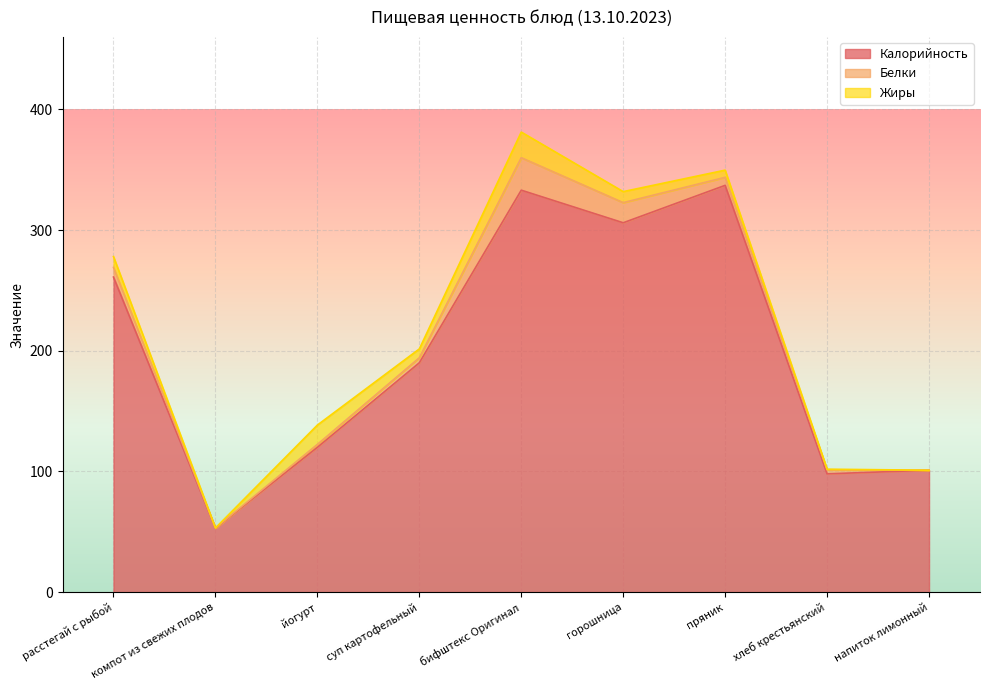

Which has a higher value, бифштекс Оригинал or напиток лимонный?

бифштекс Оригинал